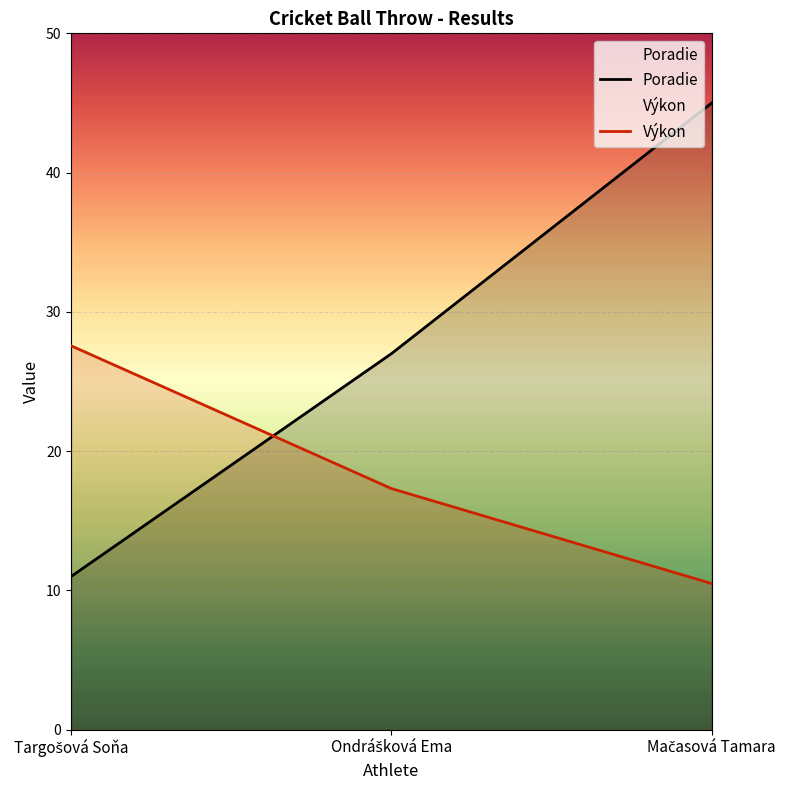

At which label does Výkon first exceed 17?

Targošová Soňa